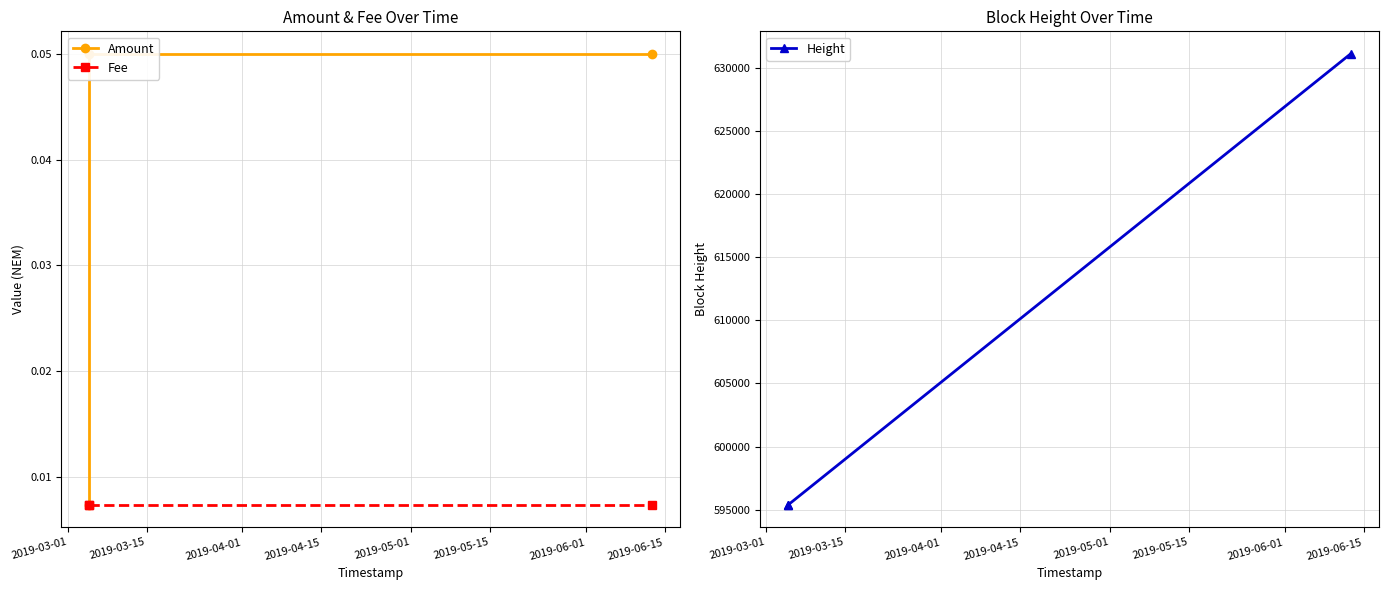

Rank the series by their maximum value, from highest to lowest.

Height, Amount, Fee